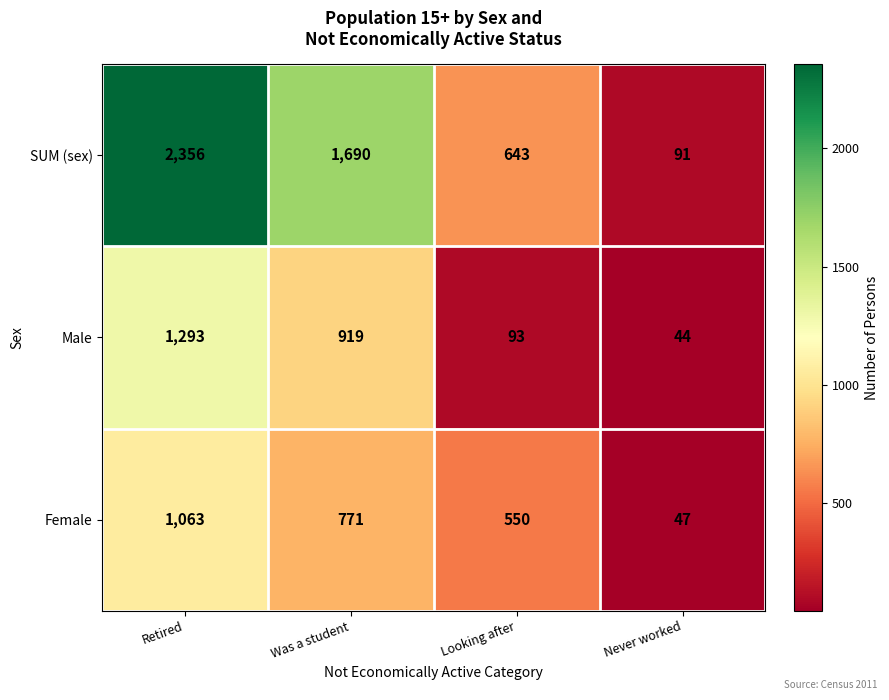

What is the difference between the maximum and minimum values in the SUM (sex) series?

2265